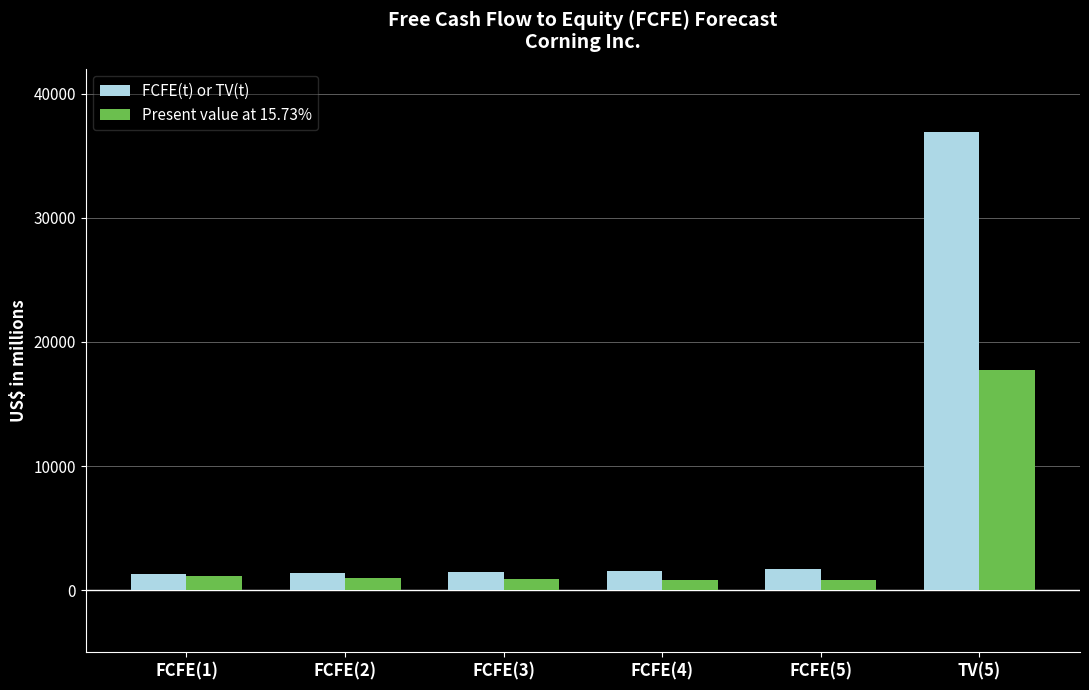

At which category is the sum across all series the highest?

TV(5)